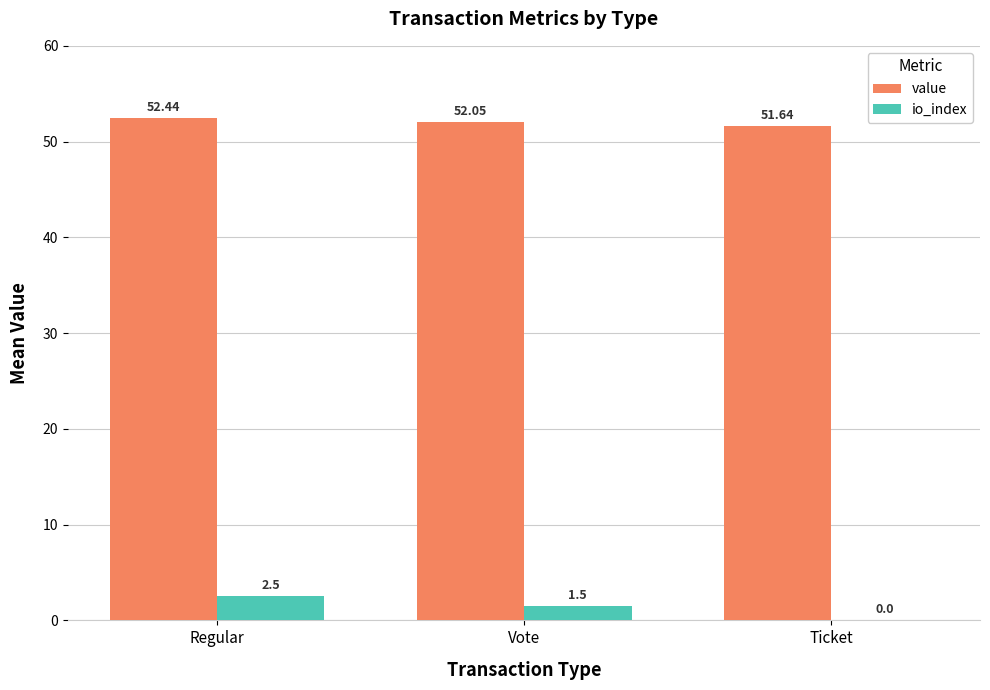

At which category is the sum across all series the highest?

Regular